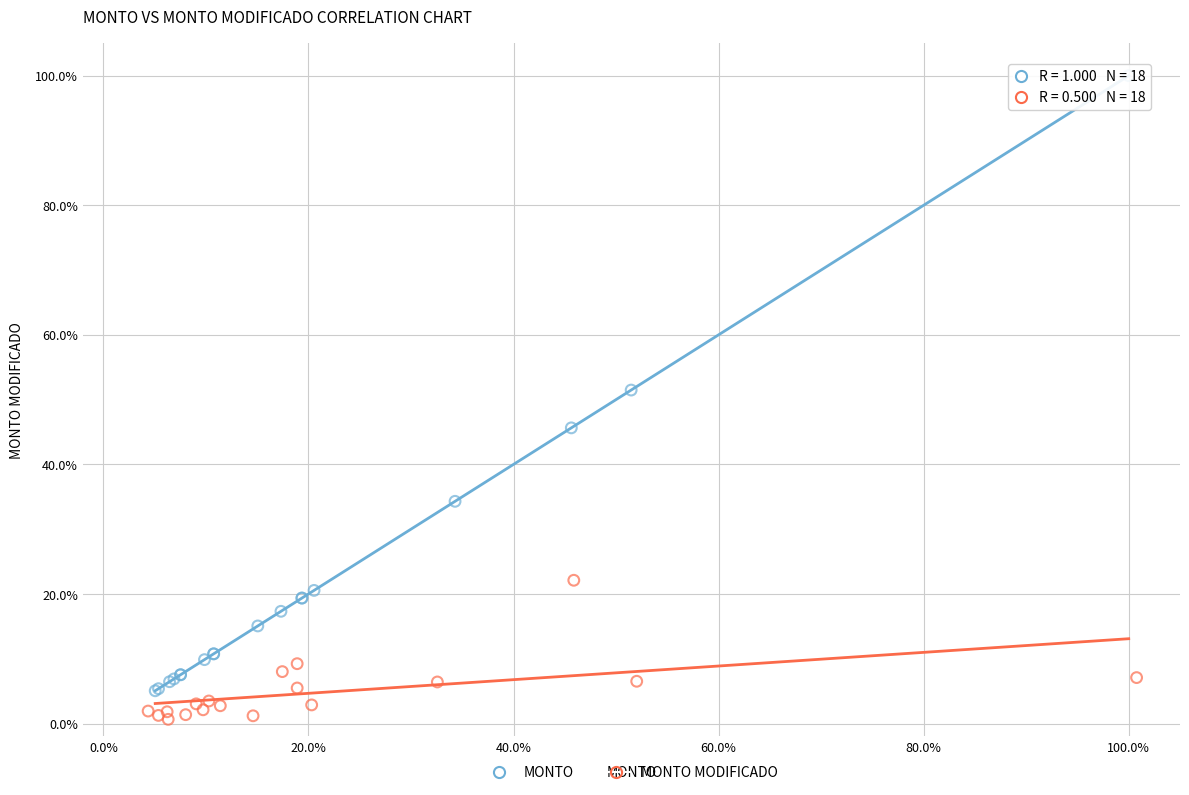

Which series contains the lowest Y value?

MONTO MODIFICADO